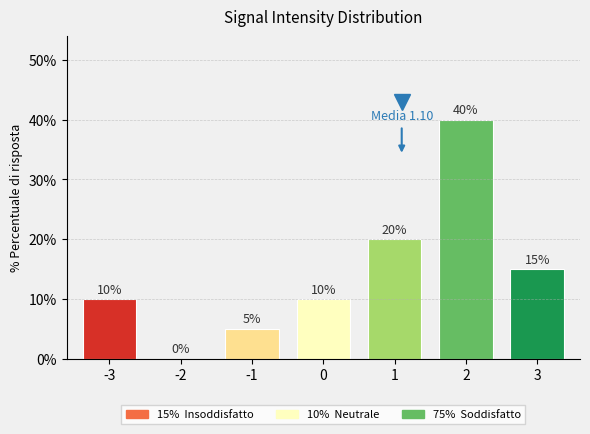

What is the ratio of the value at 1 to the value at -1?

4.0